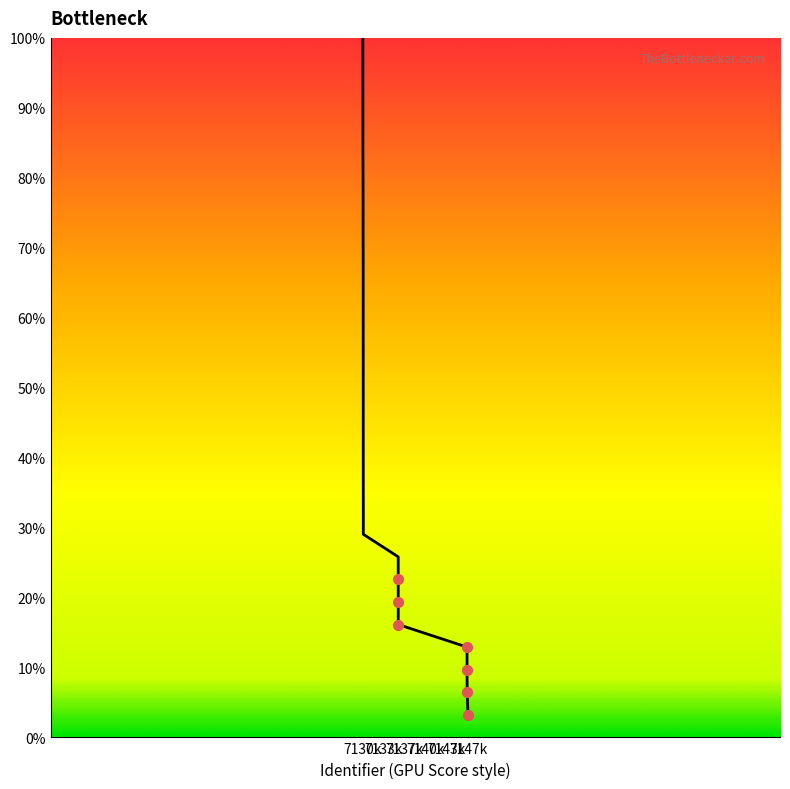

What is the difference between the maximum and minimum values?

96.8